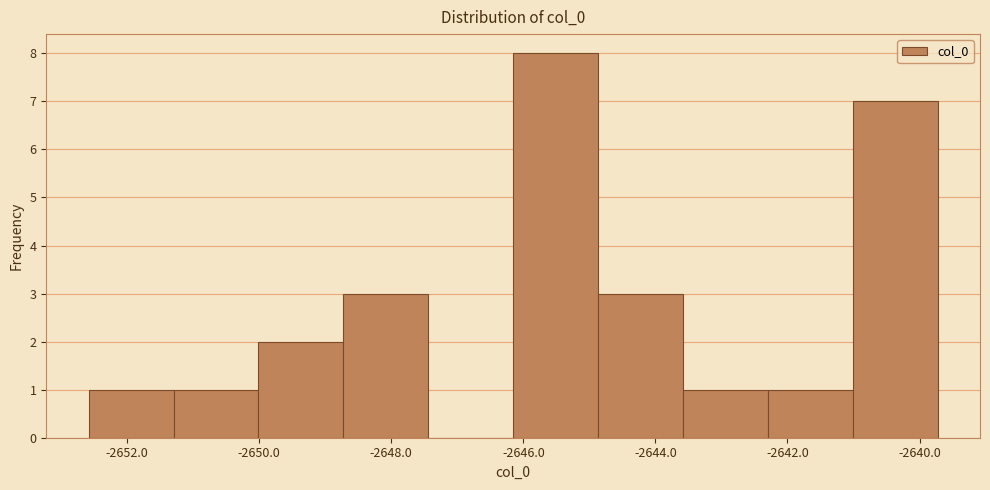

Reading left to right, list every bar in this chart as the range it spans on the x-axis followed by its height. Neither the bar edges nor the heights are printed on the chart, so give them approximately, as read against the axes.

-2652.6 to -2651.2: 1
-2651.2 to -2650.0: 1
-2650.0 to -2648.8: 2
-2648.8 to -2647.4: 3
-2647.4 to -2646.2: 0
-2646.2 to -2644.8: 8
-2644.8 to -2643.6: 3
-2643.6 to -2642.2: 1
-2642.2 to -2641.0: 1
-2641.0 to -2639.8: 7